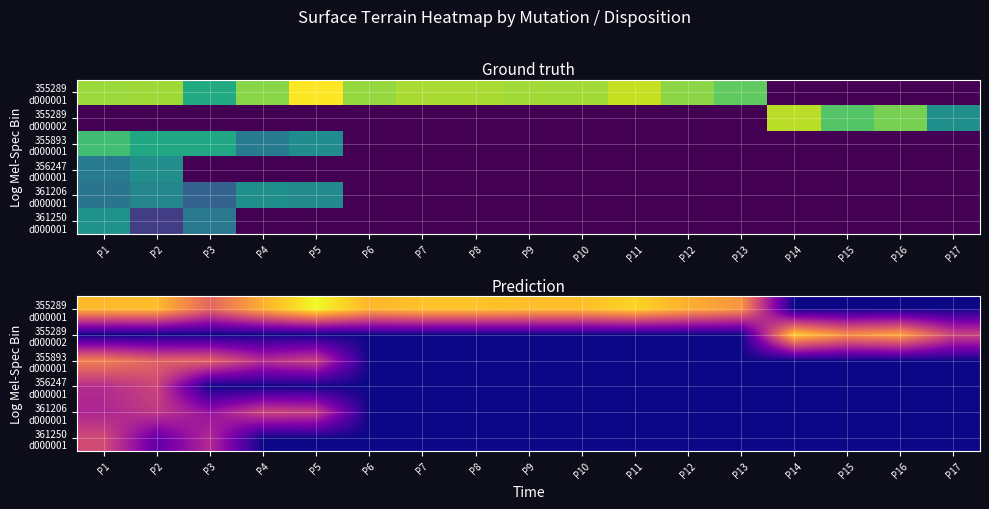

What is the difference between the maximum and minimum values in the 355289 d000001 series?

10.7